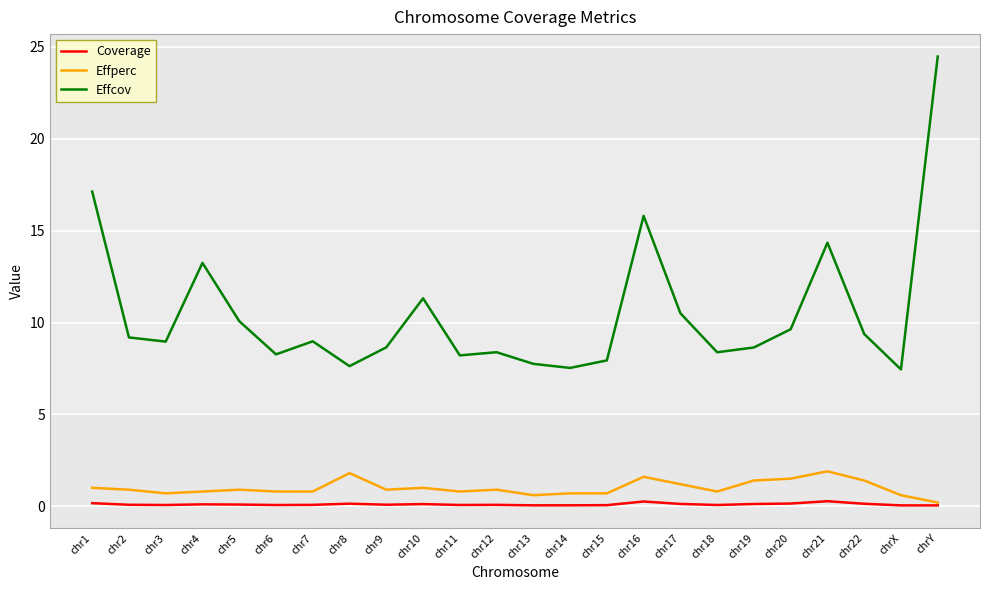

At which category is the sum across all series the highest?

chrY